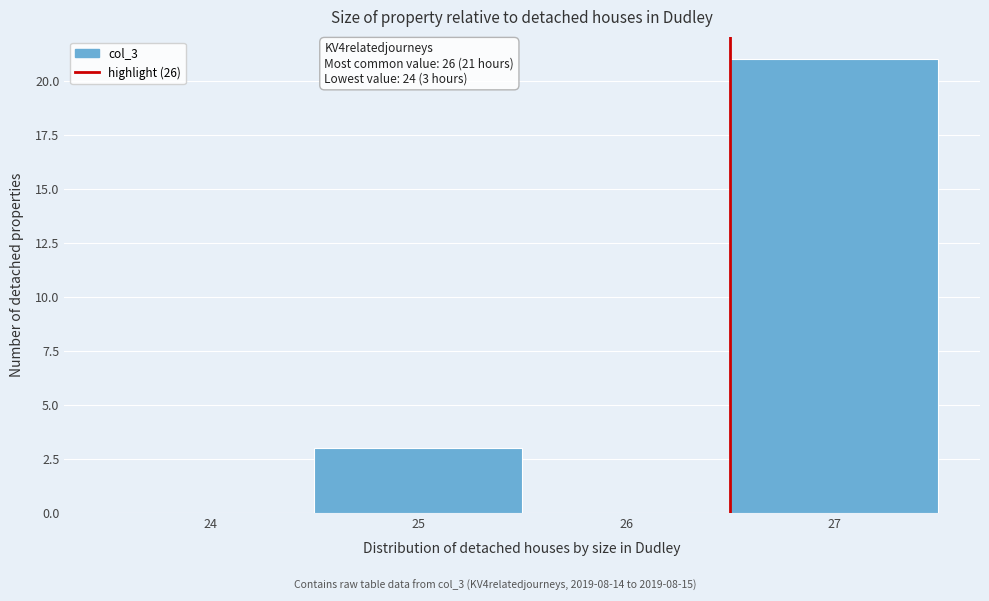

Reading left to right, extract all data points from this chart.

24=0	25=3	26=0	27=21